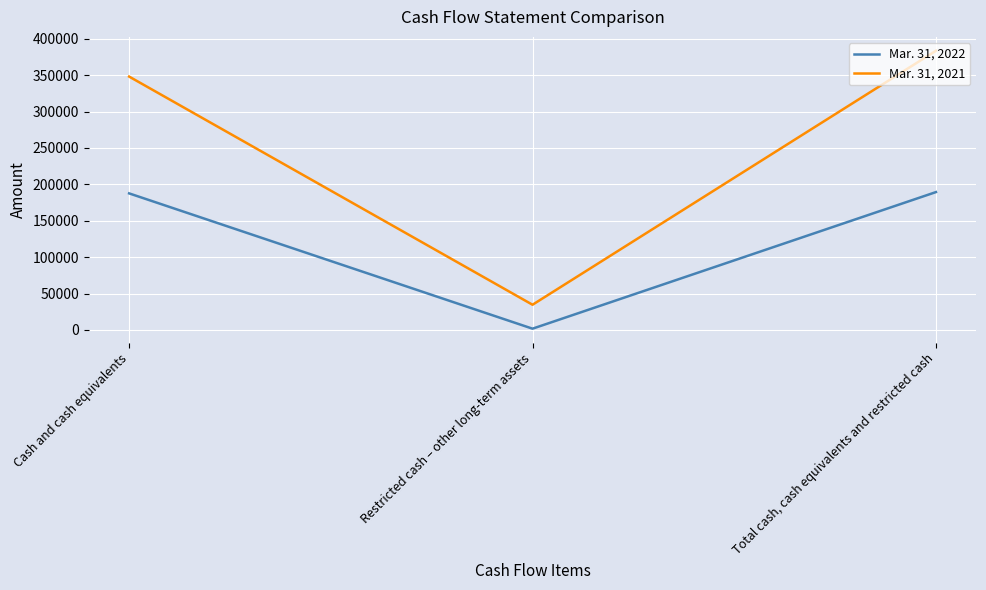

The Mar. 31, 2021 series shows 383429 at Total cash, cash equivalents and restricted cash. True or false?

True